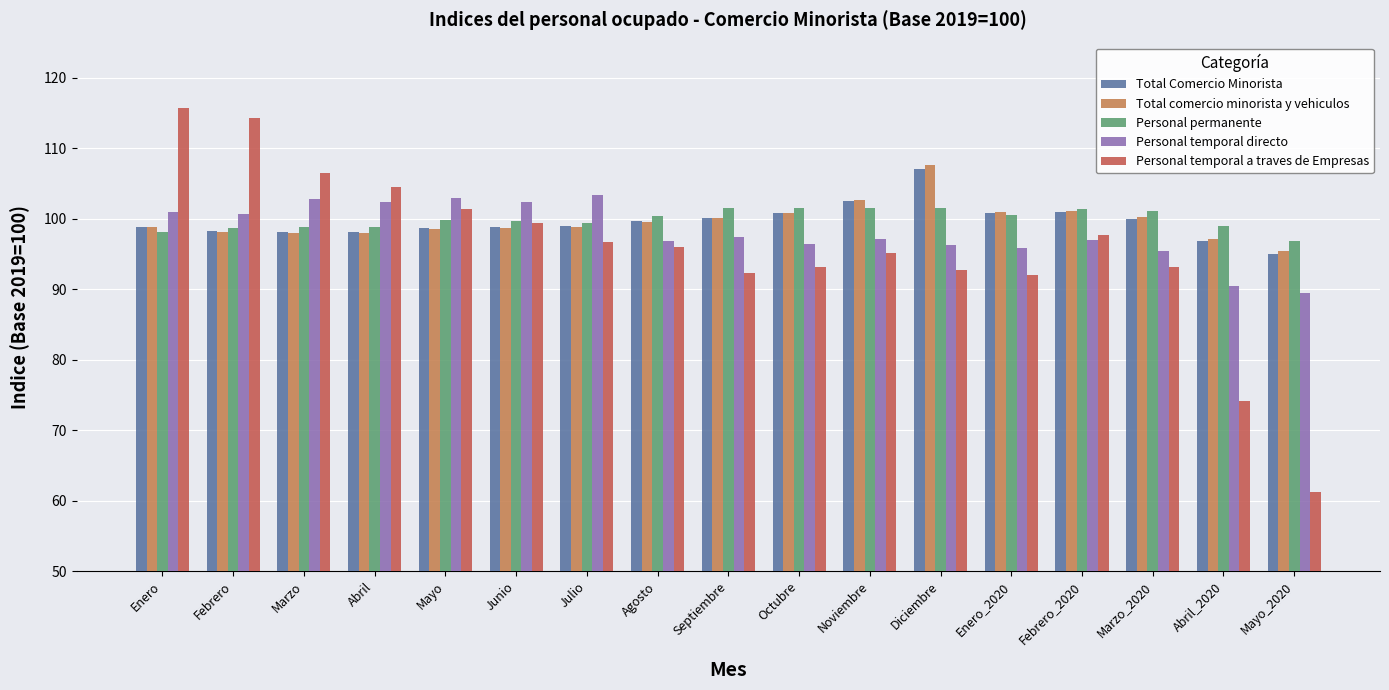

At which label does Total Comercio Minorista first exceed 98?

Enero